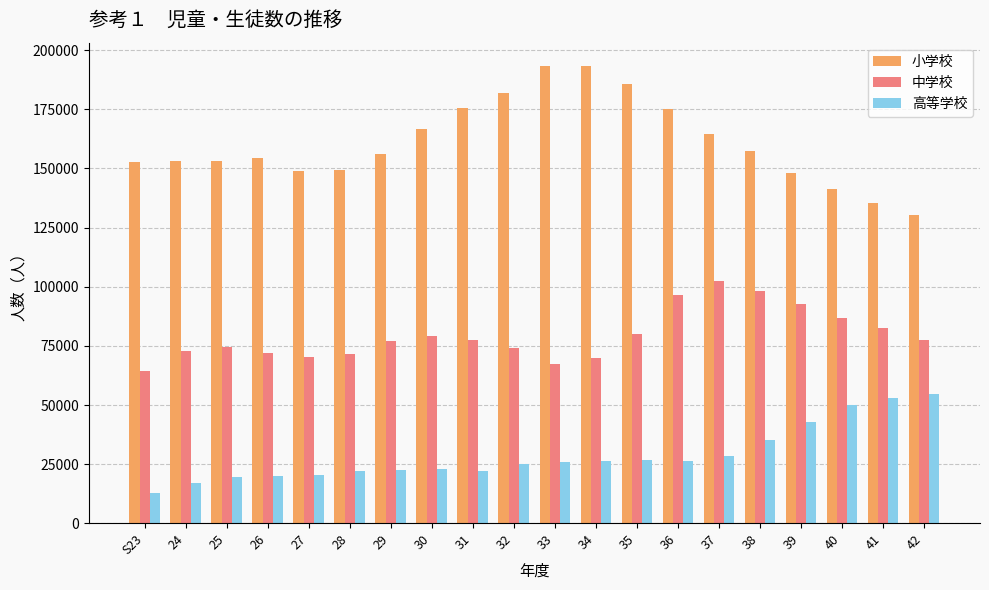

How many data points does each series have?

20